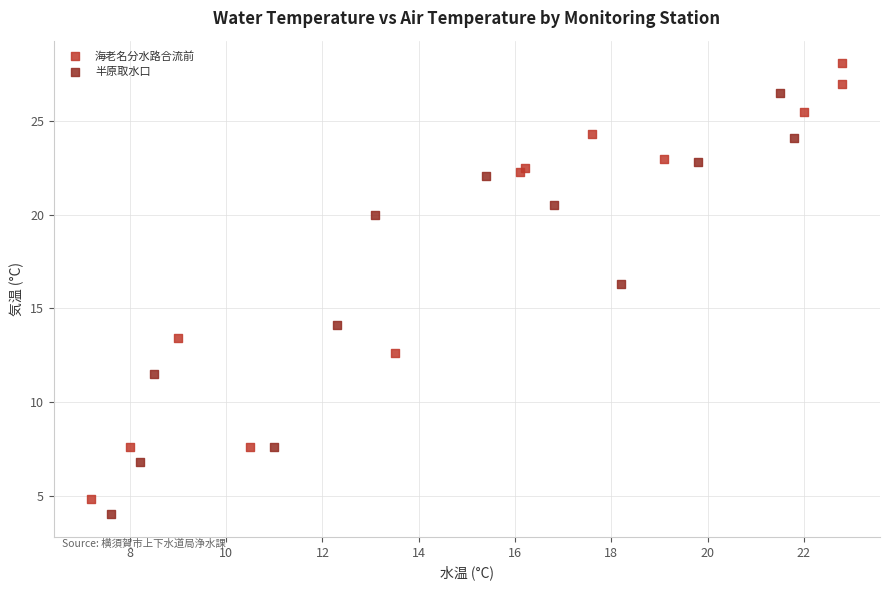

Which series reaches the maximum Y coordinate?

海老名分水路合流前